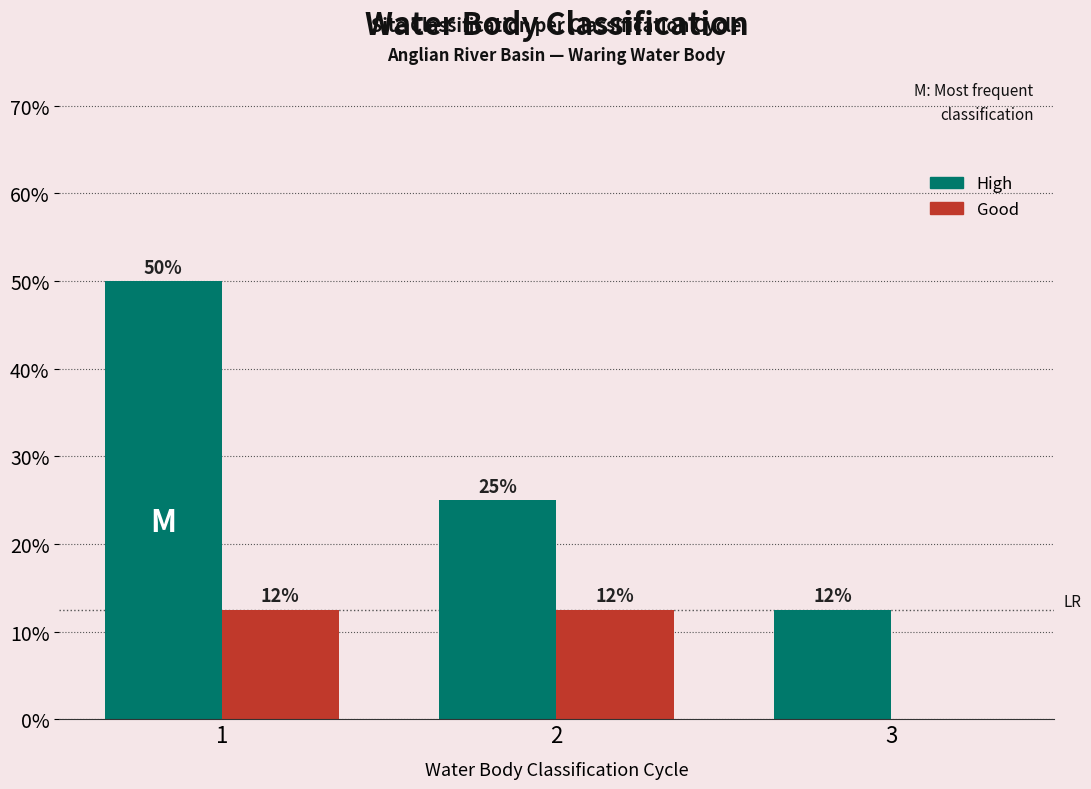

Are the bars grouped side by side (vs. stacked)?

Yes